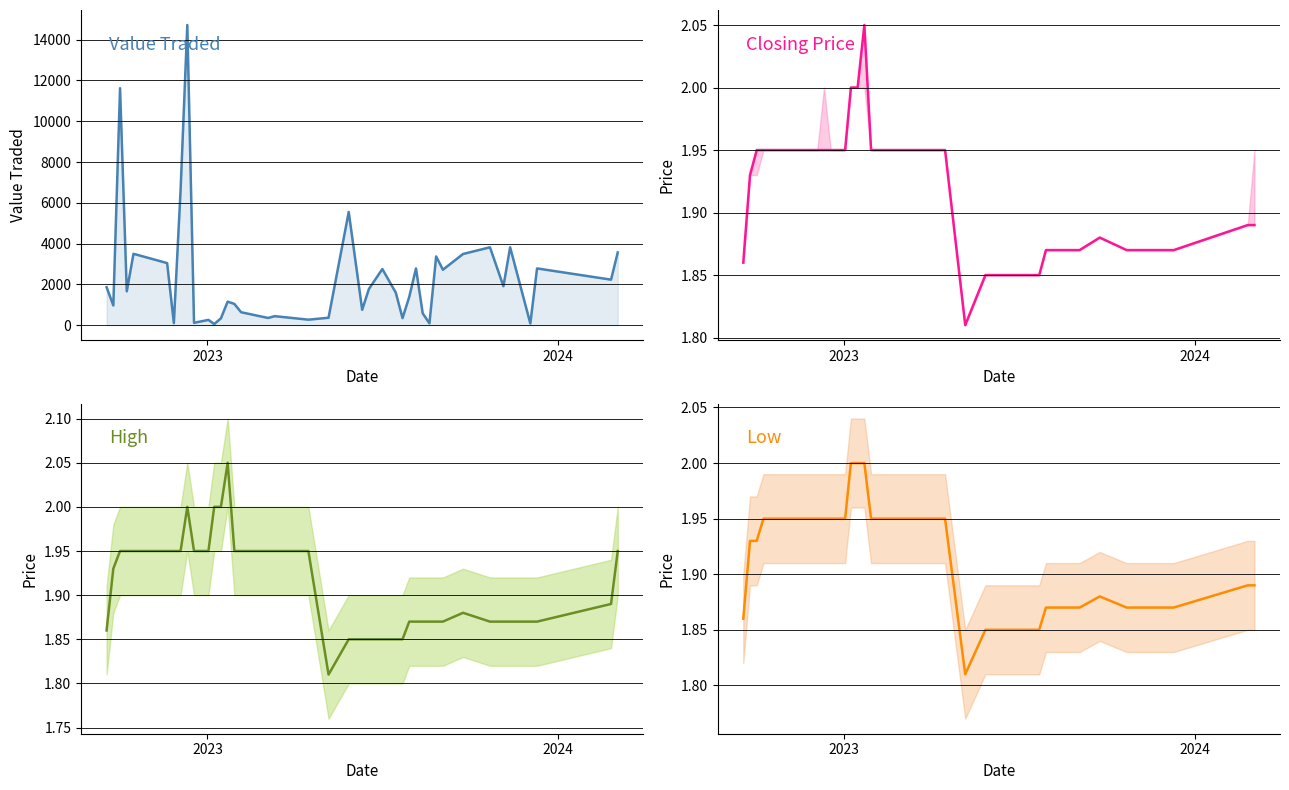

What is the difference between the maximum and minimum values in the Low series?

0.2